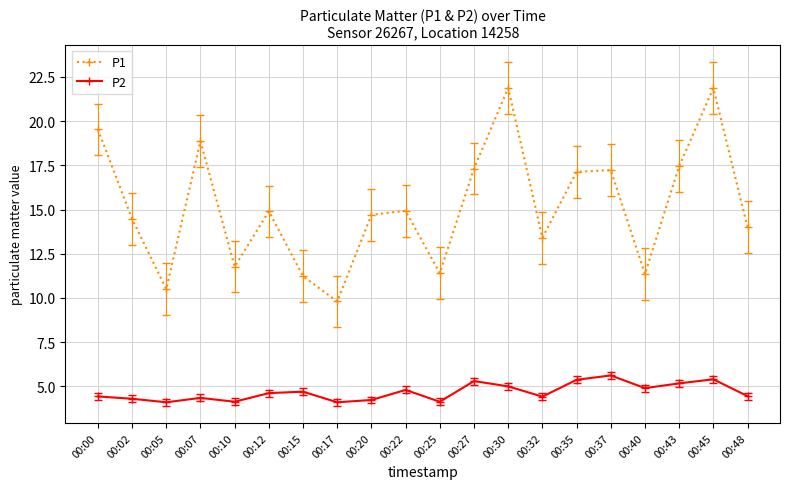

How many data points does each series have?

20